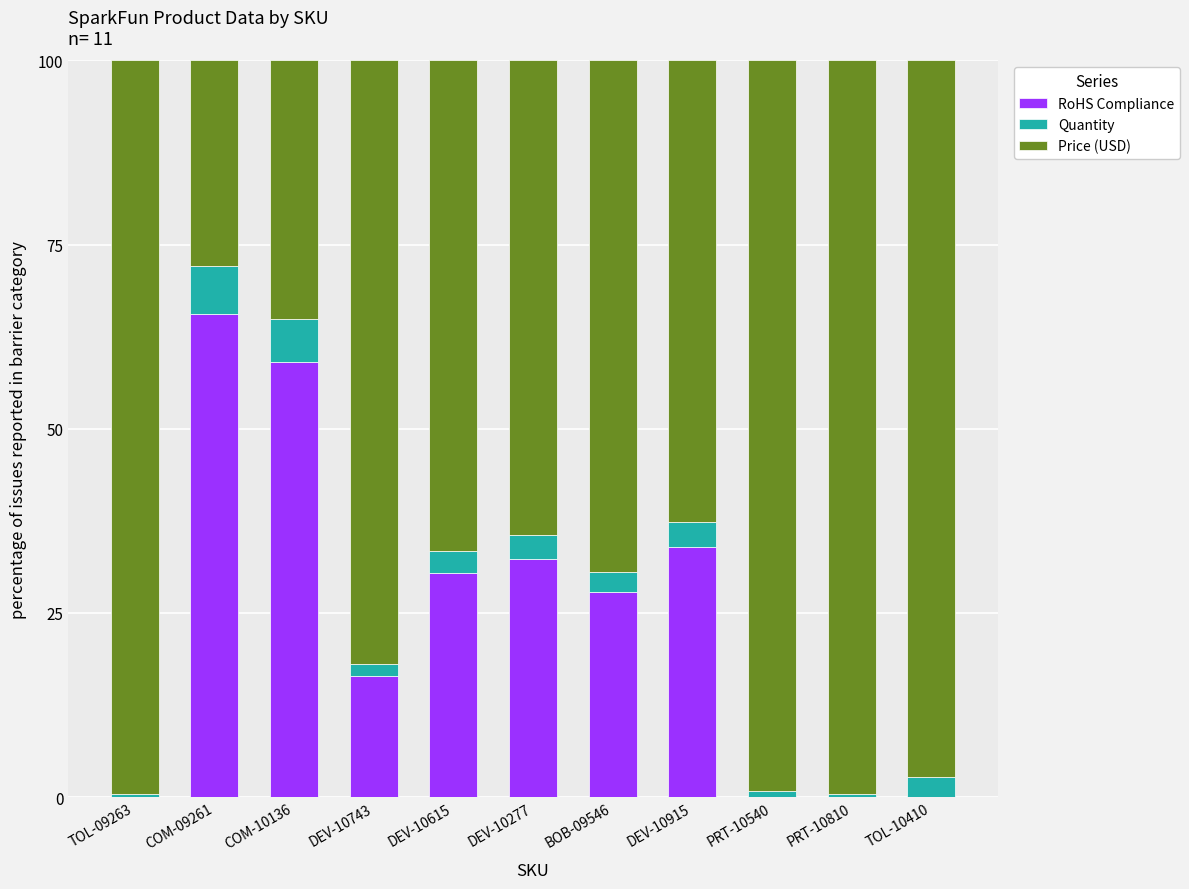

What is the total value across all series at COM-09261?

100.0